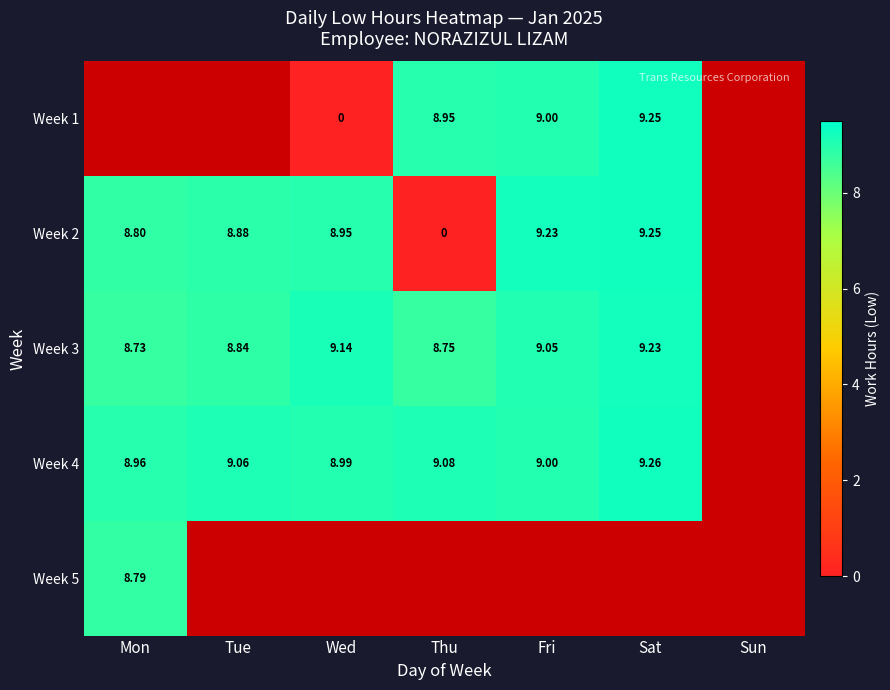

Is the value of Week 1 at Sat greater than the value of Week 2 at Thu?

Yes